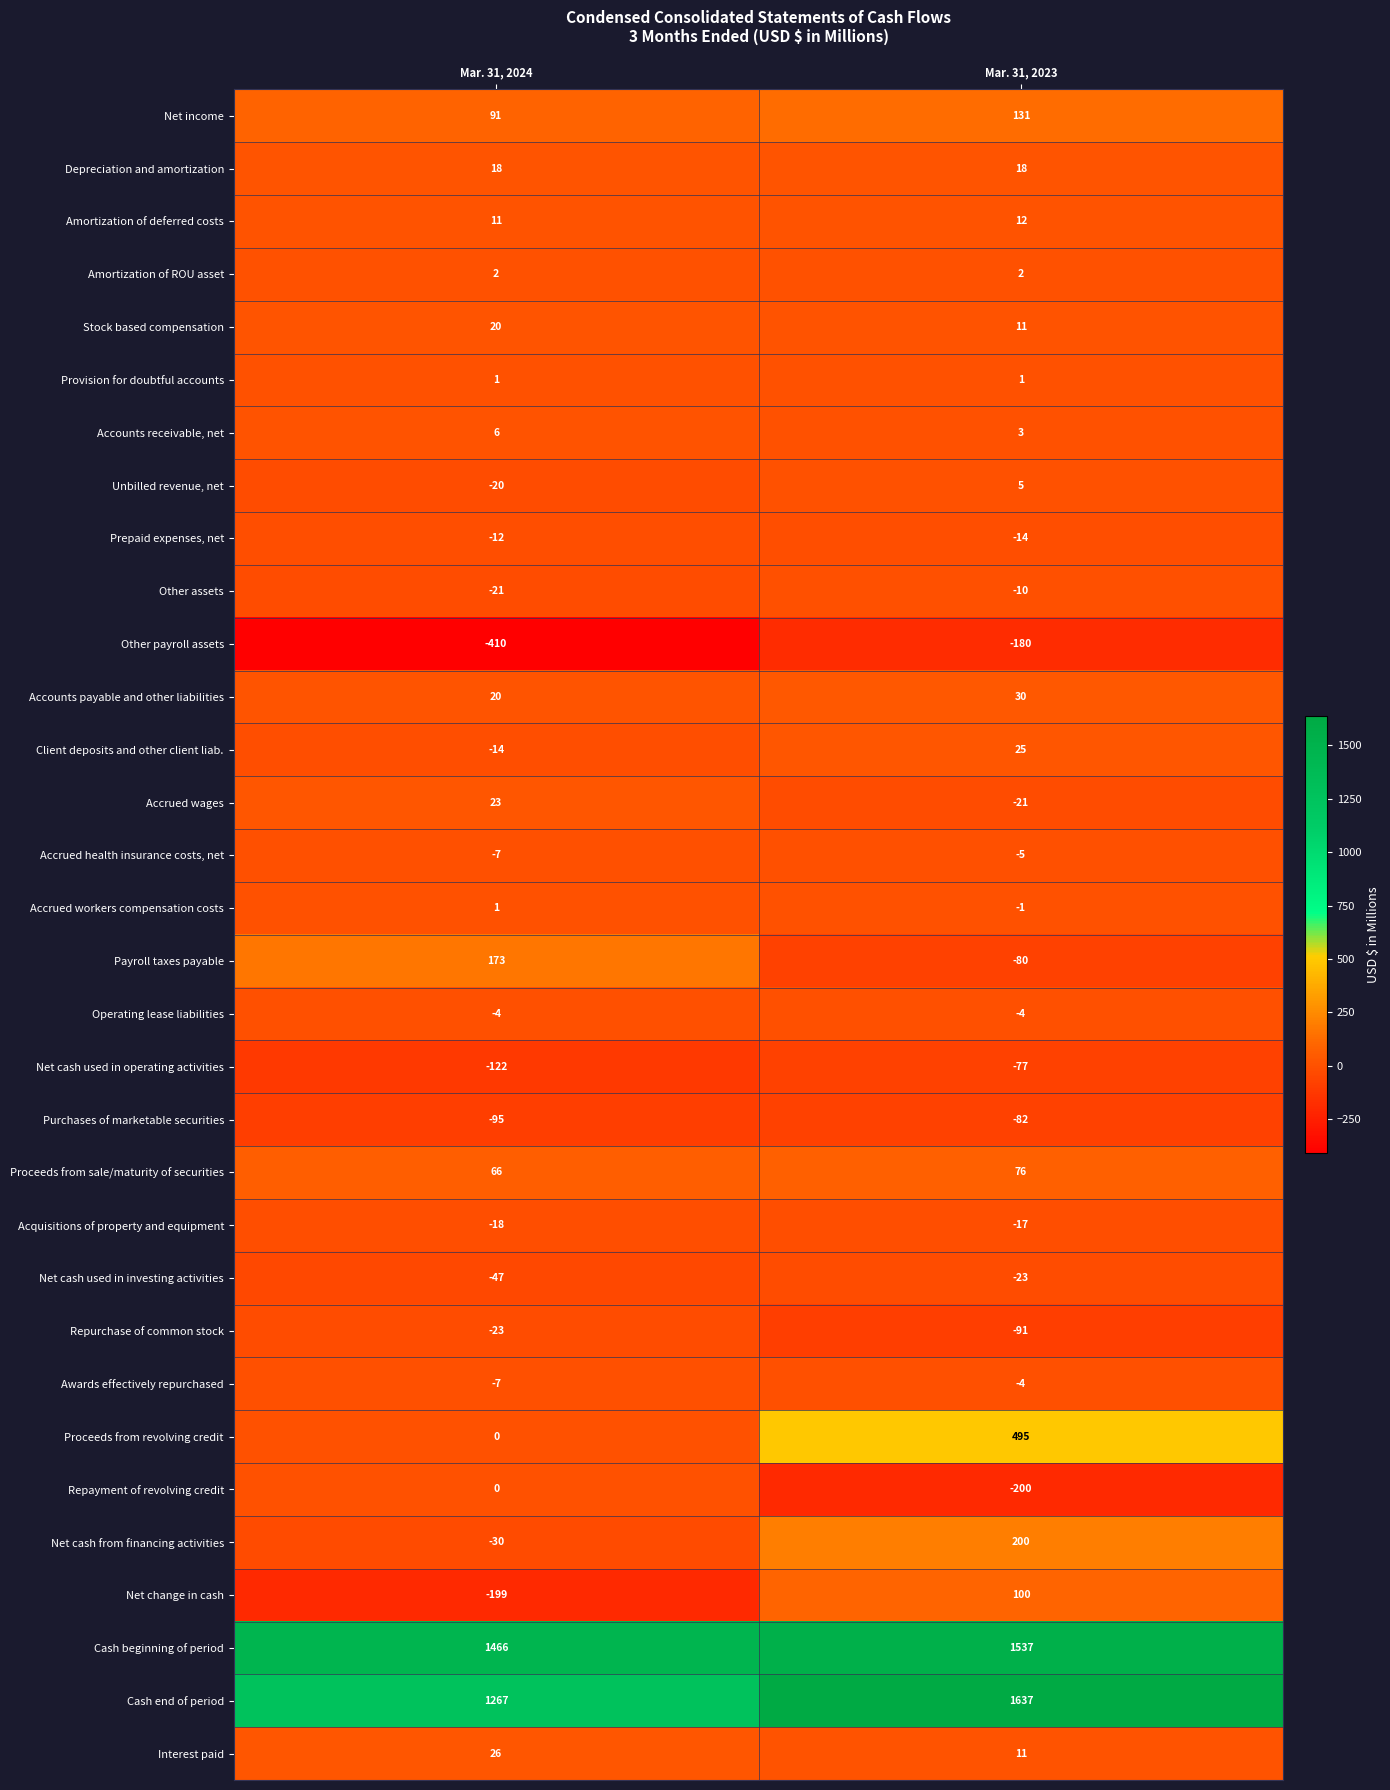

What is the sum of the Other payroll assets values at Mar. 31, 2024 and Mar. 31, 2023?

-590